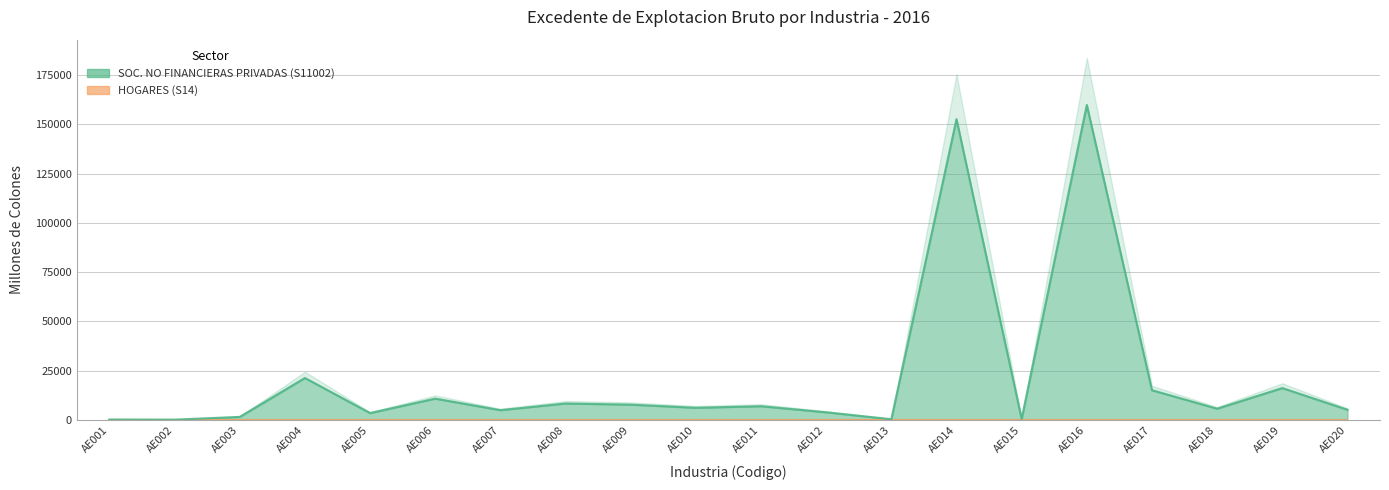

Reading left to right, what are all the values shown in this chart?

AE001=120.2	AE002=54.6	AE003=1452.8	AE004=21208.2	AE005=3396.5	AE006=10733.0	AE007=4873.8	AE008=8260.3	AE009=7671.5	AE010=6084.5	AE011=6878.7	AE012=3791.3	AE013=277.9	AE014=152623.6	AE015=388.4	AE016=159822.8	AE017=15007.9	AE018=5618.4	AE019=16099.6	AE020=5075.7